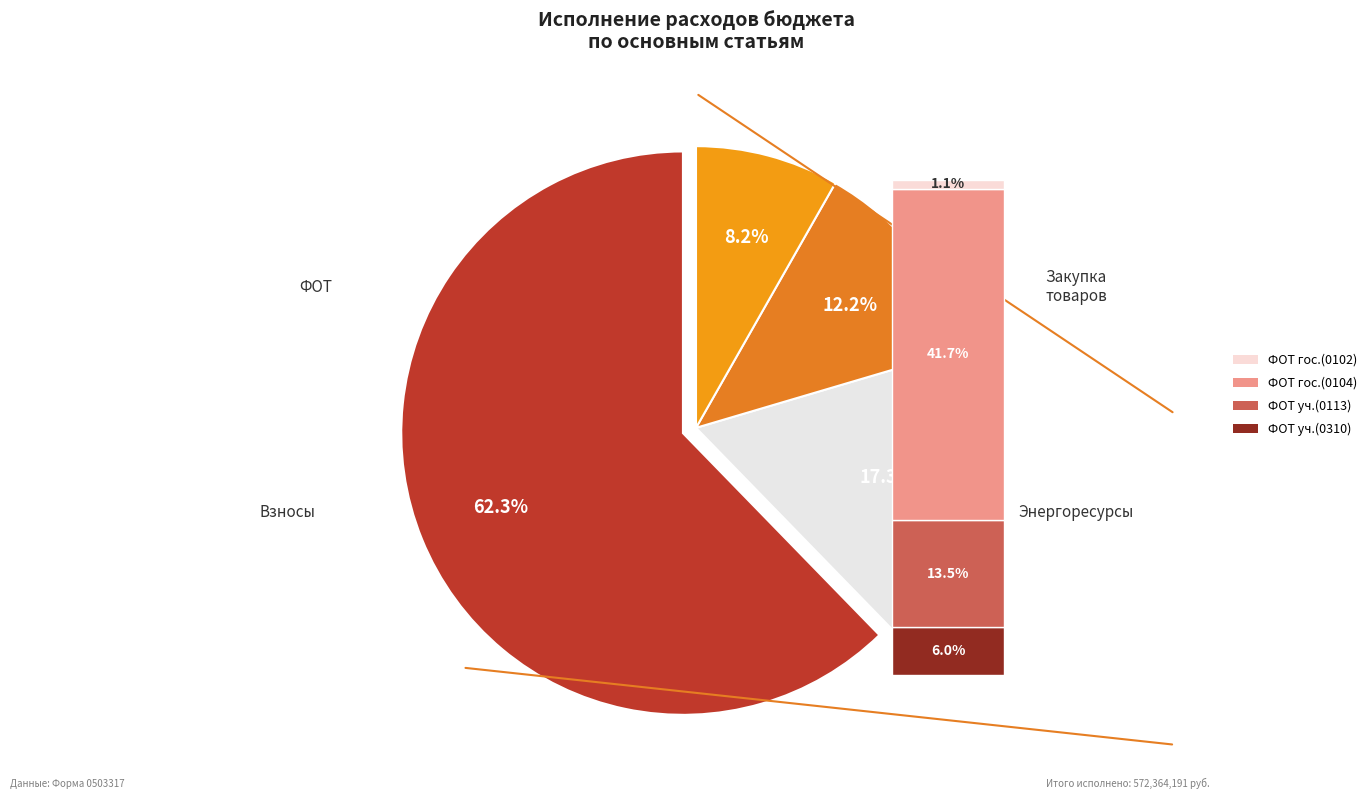

Combined, do Закупка энергетических ресурсов (247, 0113) and Прочая закупка товаров (244, 0113) account for over 50%?

No